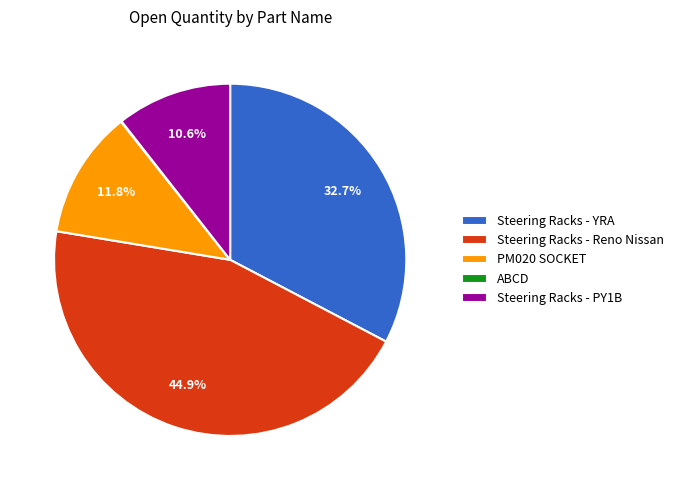

Is there a majority slice in this chart?

No